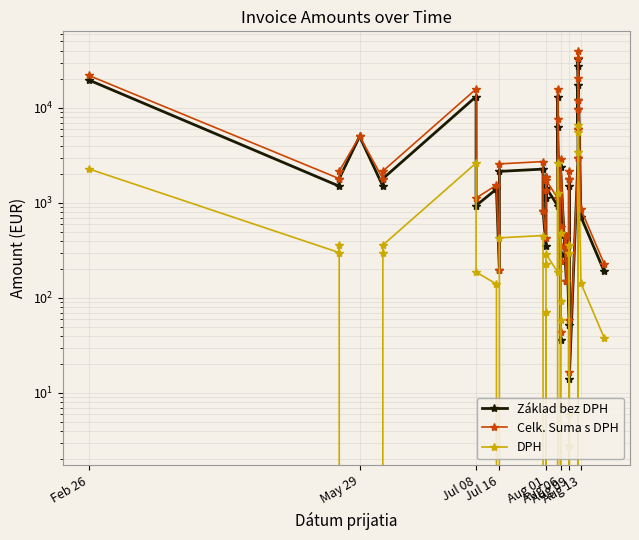

How many lines are shown in the chart?

3